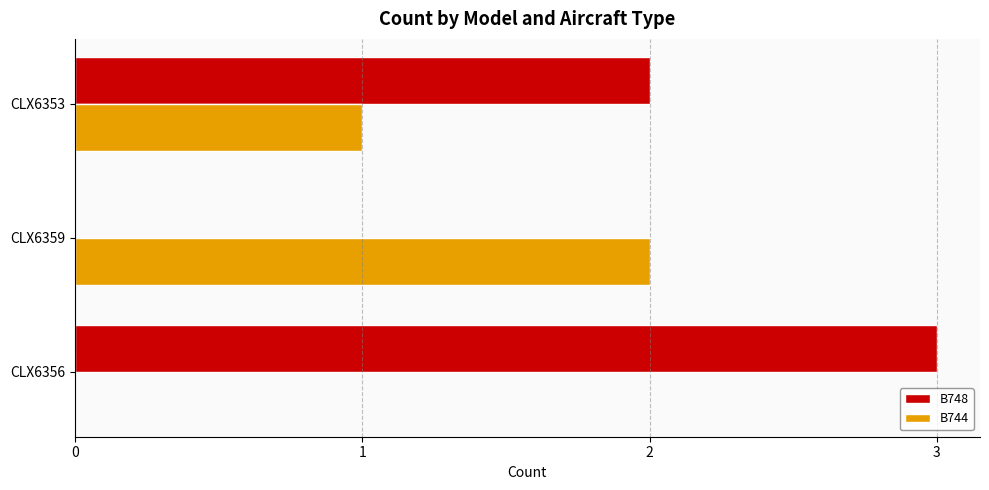

What is the total value across all series at CLX6356?

3